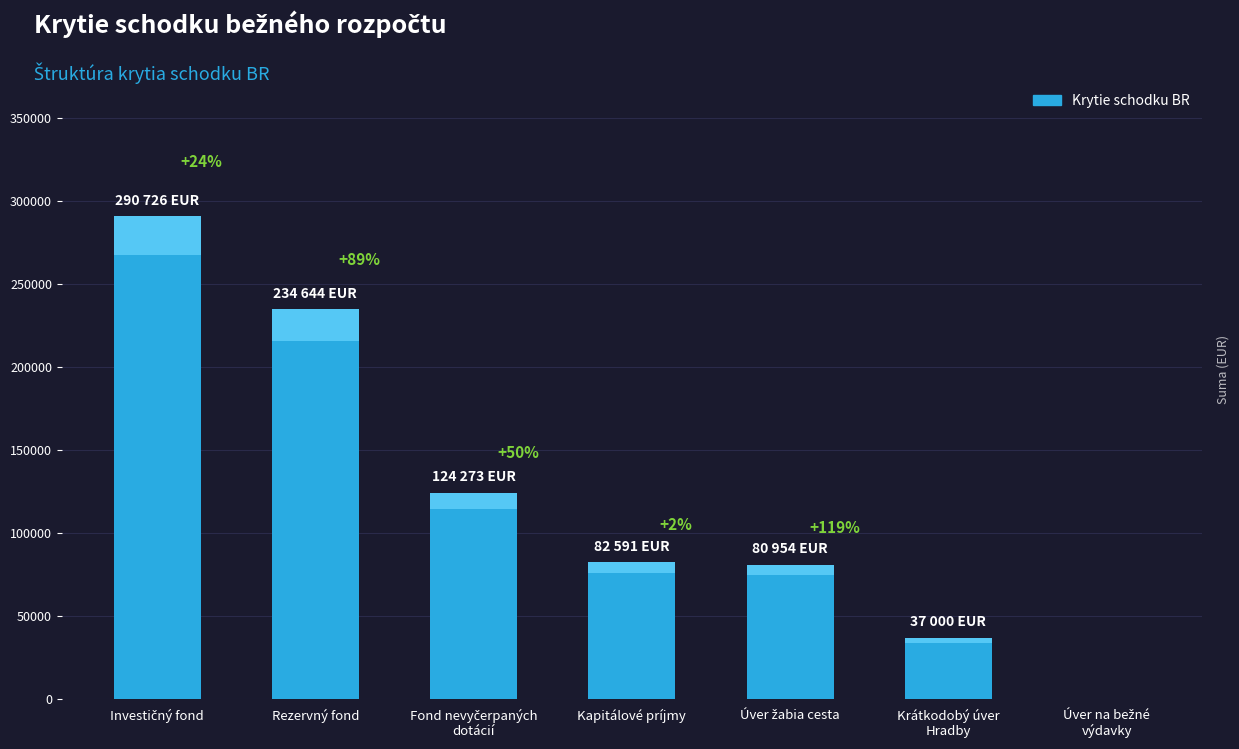

What is the approximate value at Fond nevyčerpaných
dotácií?

124273